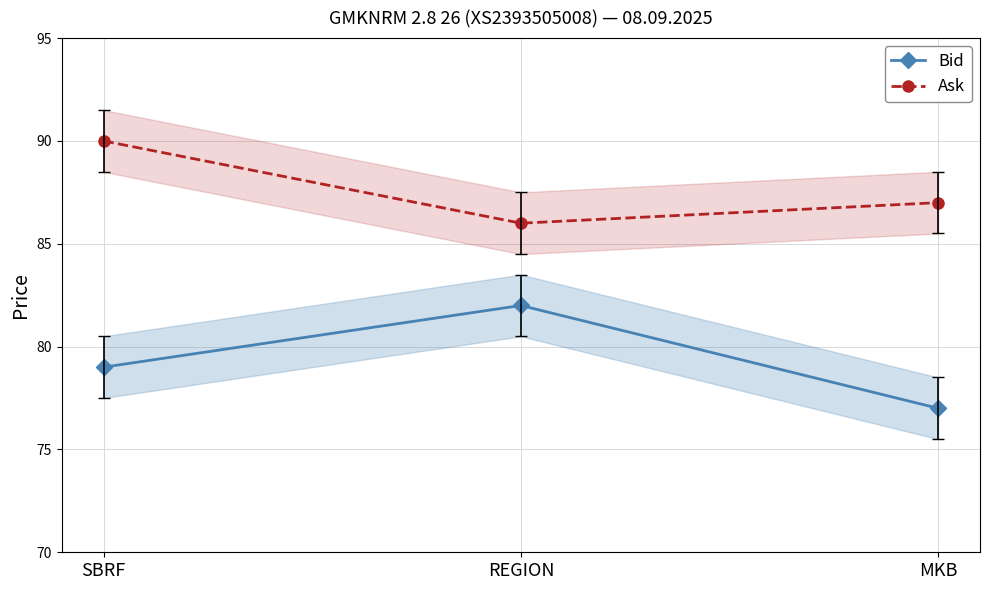

How many lines are shown in the chart?

2